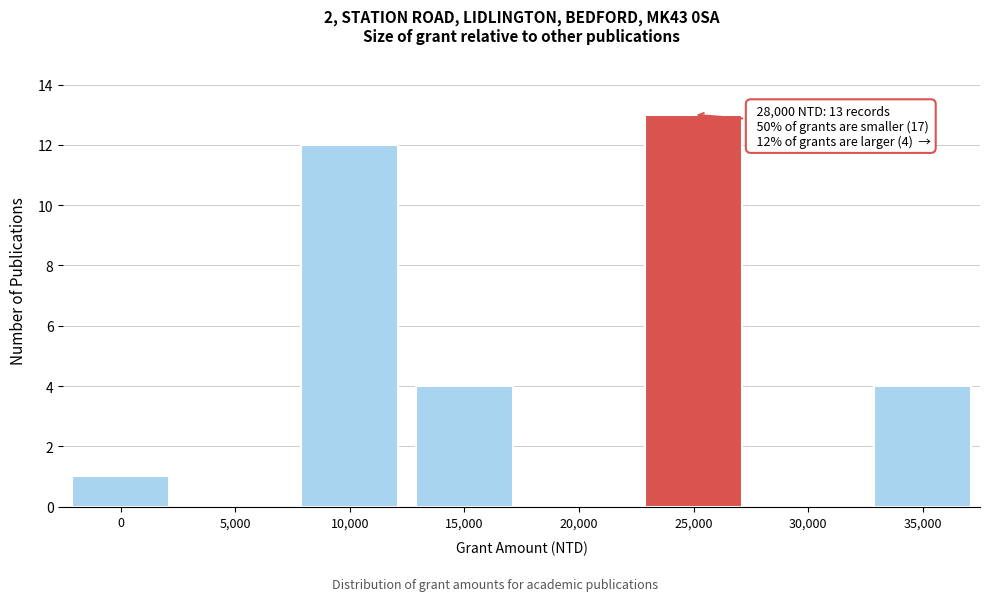

Reading right to left, transcribe all the data shown in this chart.

35,000=4	30,000=0	25,000=13	20,000=0	15,000=4	10,000=12	5,000=0	0=1